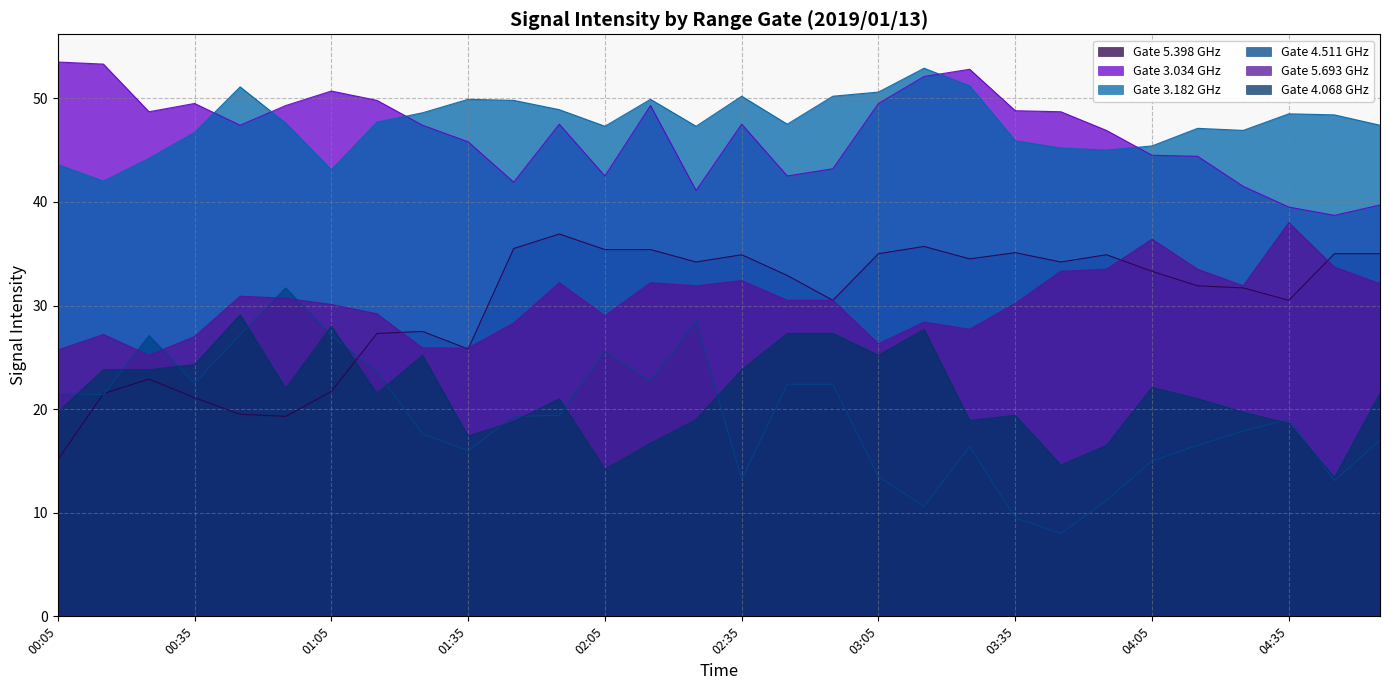

Does the chart display data point markers on the line(s)?

No